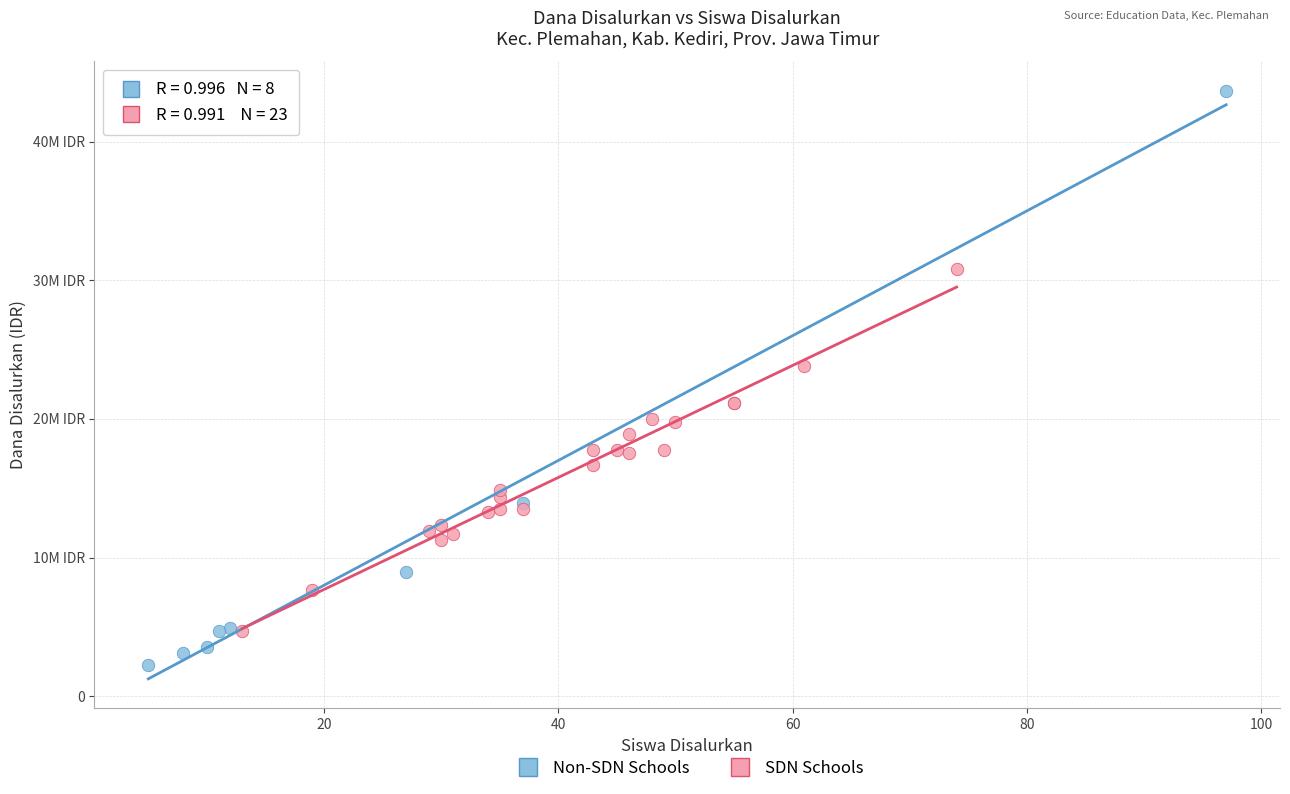

What are all the series names shown in the legend?

Non-SDN Schools, SDN Schools